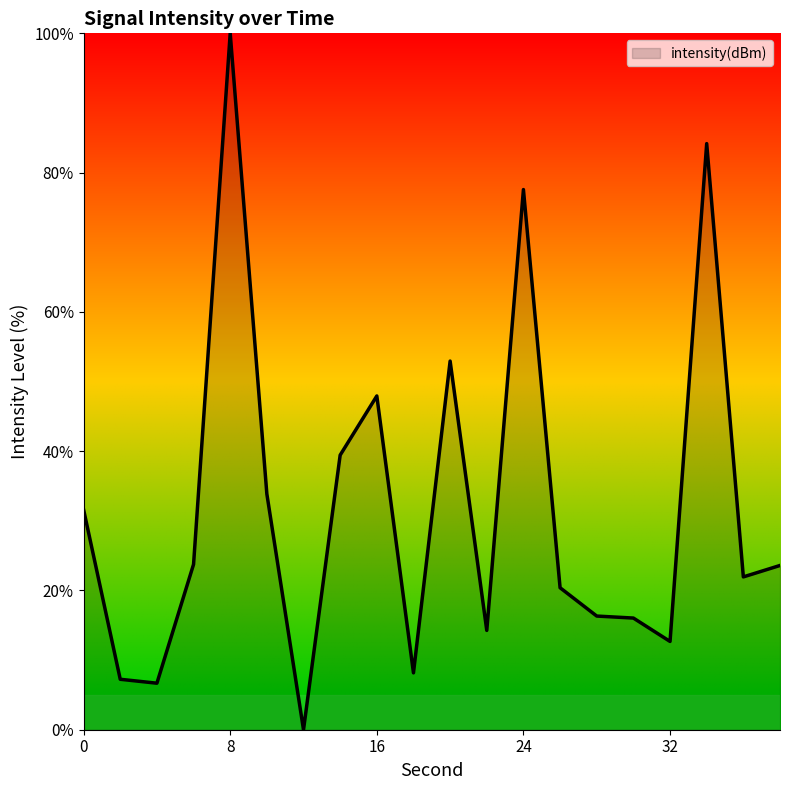

What is the greatest value displayed?

100.0